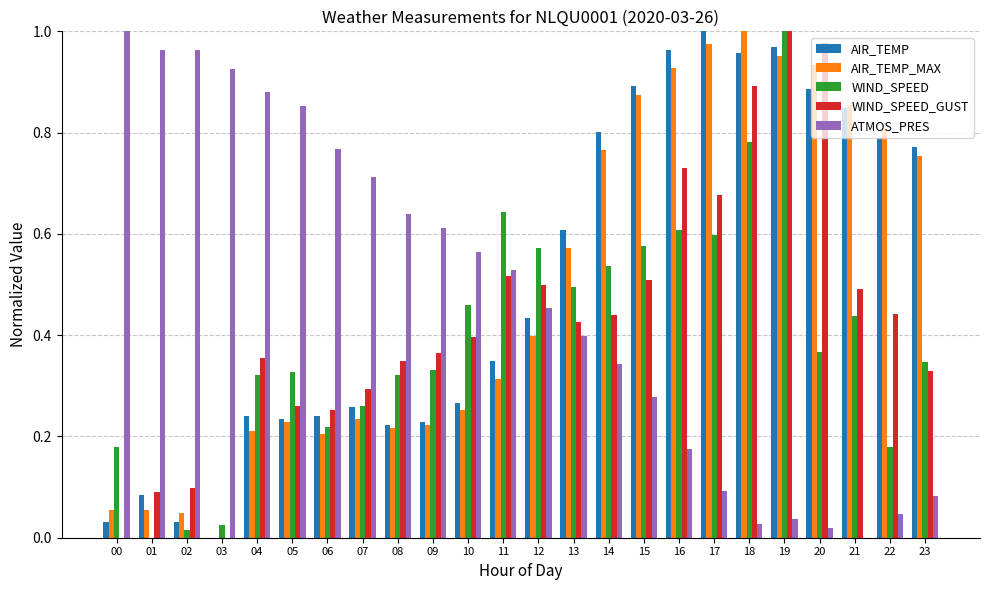

Between 02 and 23, which series saw the biggest shift?

ATMOS_PRES